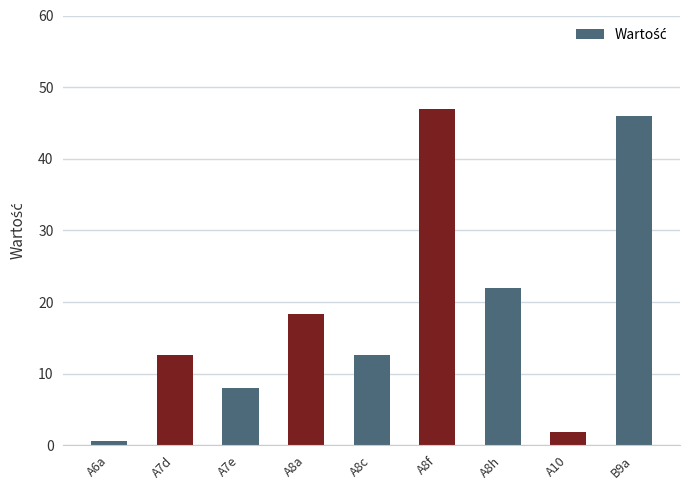

True or false: the data shows 1.8 at A10.

True